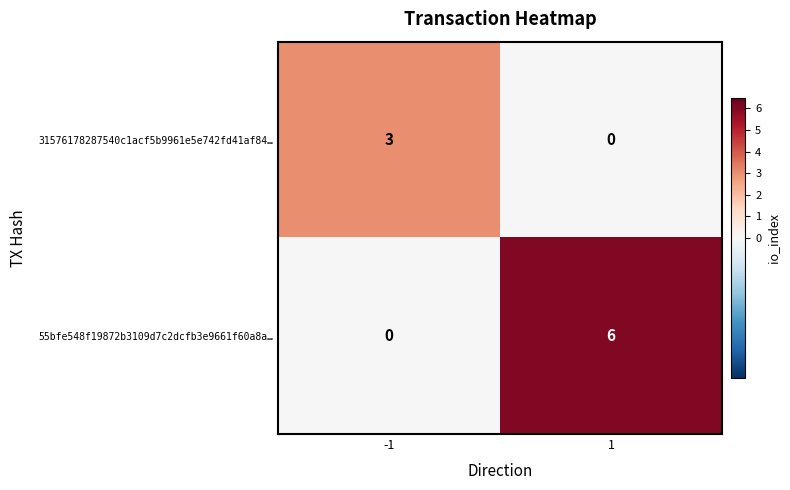

List the series in order of their overall mean, highest first.

55bfe548f19872b3109d7c2dcfb3e9661f60a8a…, 31576178287540c1acf5b9961e5e742fd41af84…